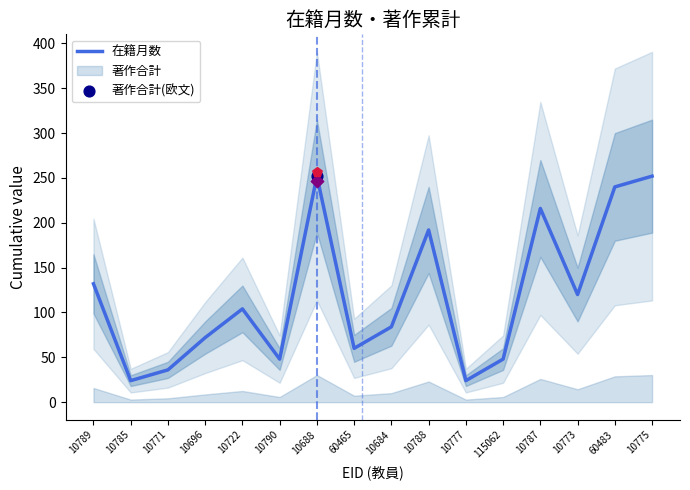

Between 10788 and 10777, which is larger?

10788